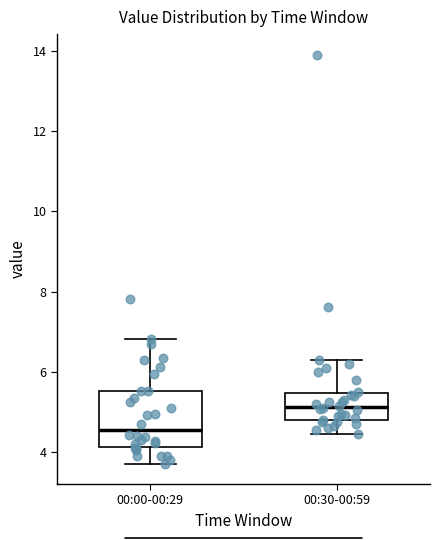

Reading left to right, read every box against the y-axis: the position of its median line, the range the box covers, and the ends of its whiskers. The values are not printed on the chart, so give them approximately, as read against the axis.

00:00-00:29: median 4.6, box 4.2 to 5.6, whiskers 3.8 to 6.8
00:30-00:59: median 5.2, box 4.8 to 5.4, whiskers 4.4 to 6.4